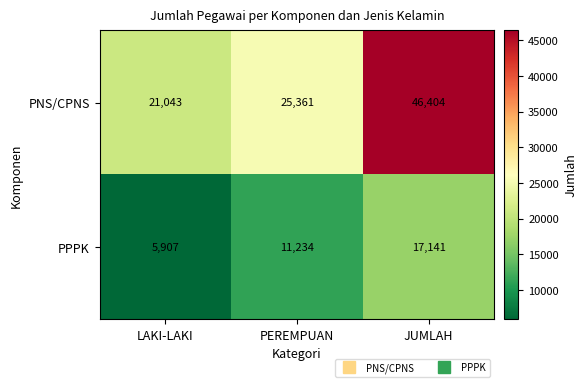

At which category is the sum across all series the highest?

JUMLAH